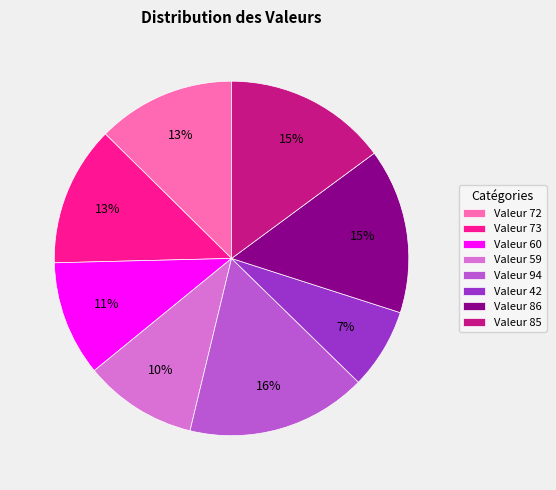

Between Valeur 59 and Valeur 42, which is larger?

Valeur 59